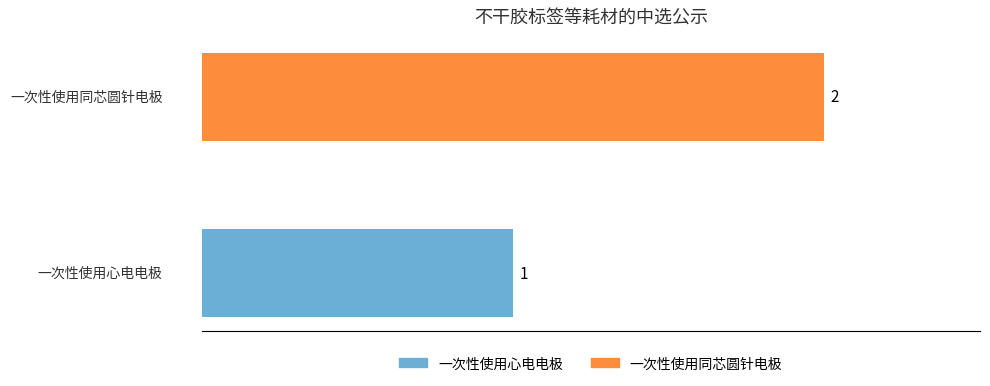

Rank the series by their average value, from lowest to highest.

一次性使用心电电极, 一次性使用同芯圆针电极